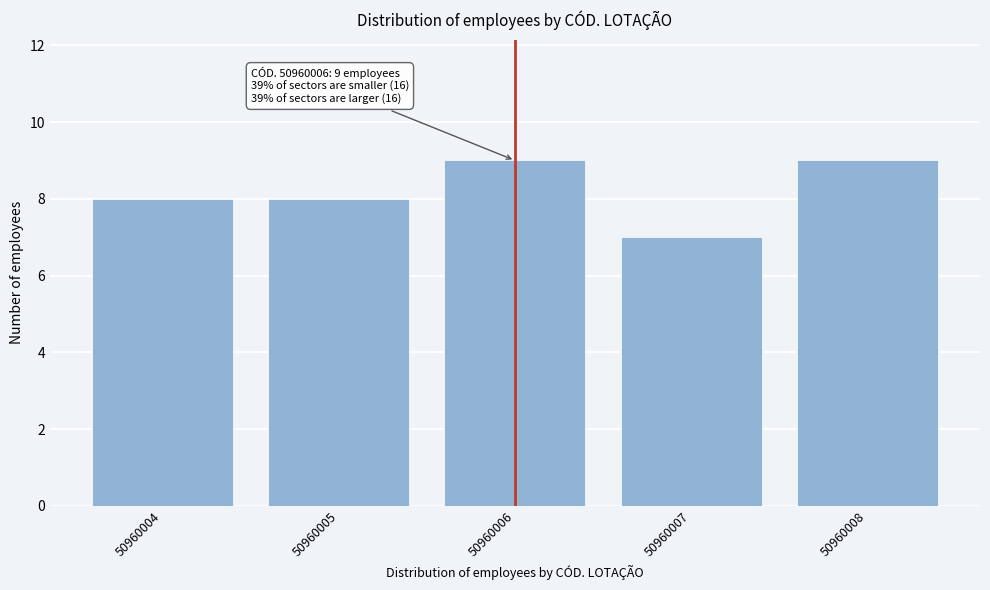

Reading left to right, transcribe all the data shown in this chart.

50960004=8	50960005=8	50960006=9	50960007=7	50960008=9